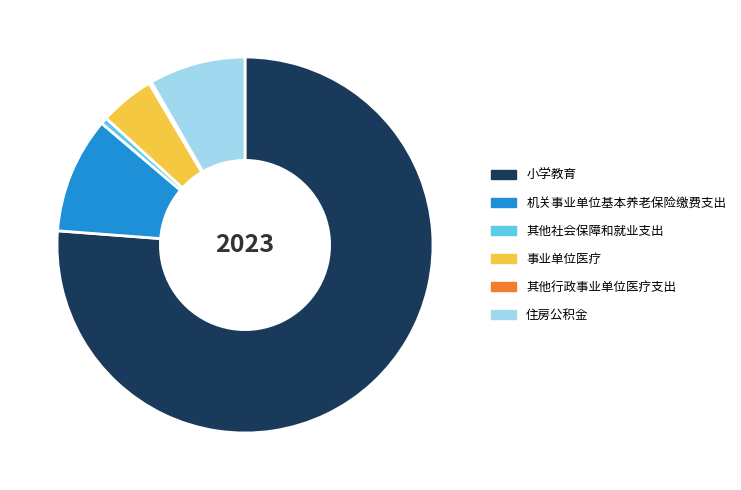

Which slice is the largest?

小学教育